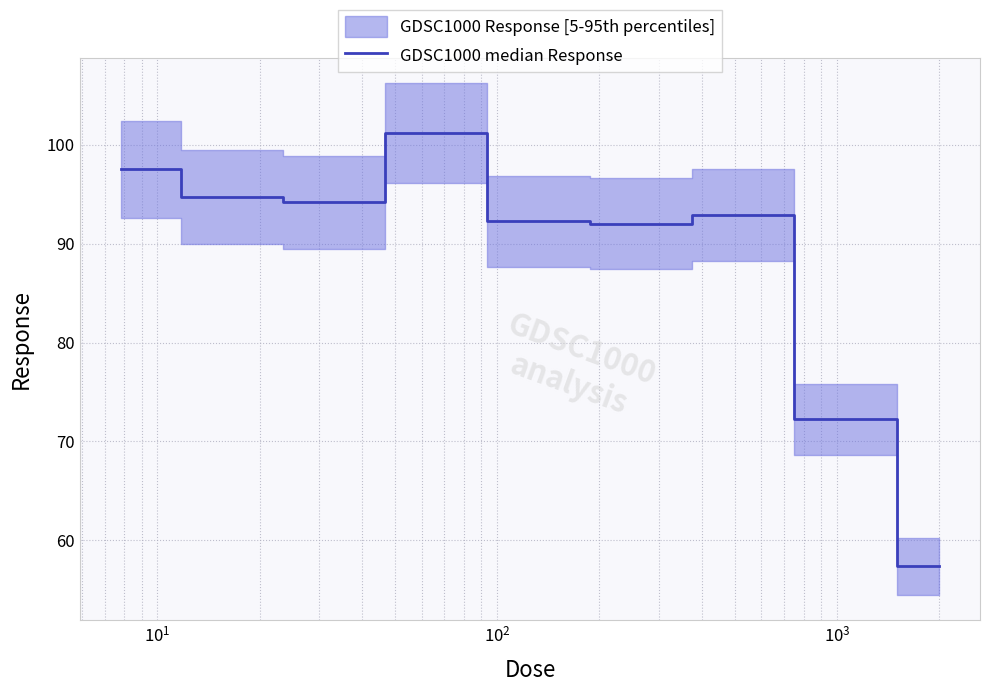

The chart shows a value of 152.0 at $\mathdefault{10^{1}}$. True or false?

False